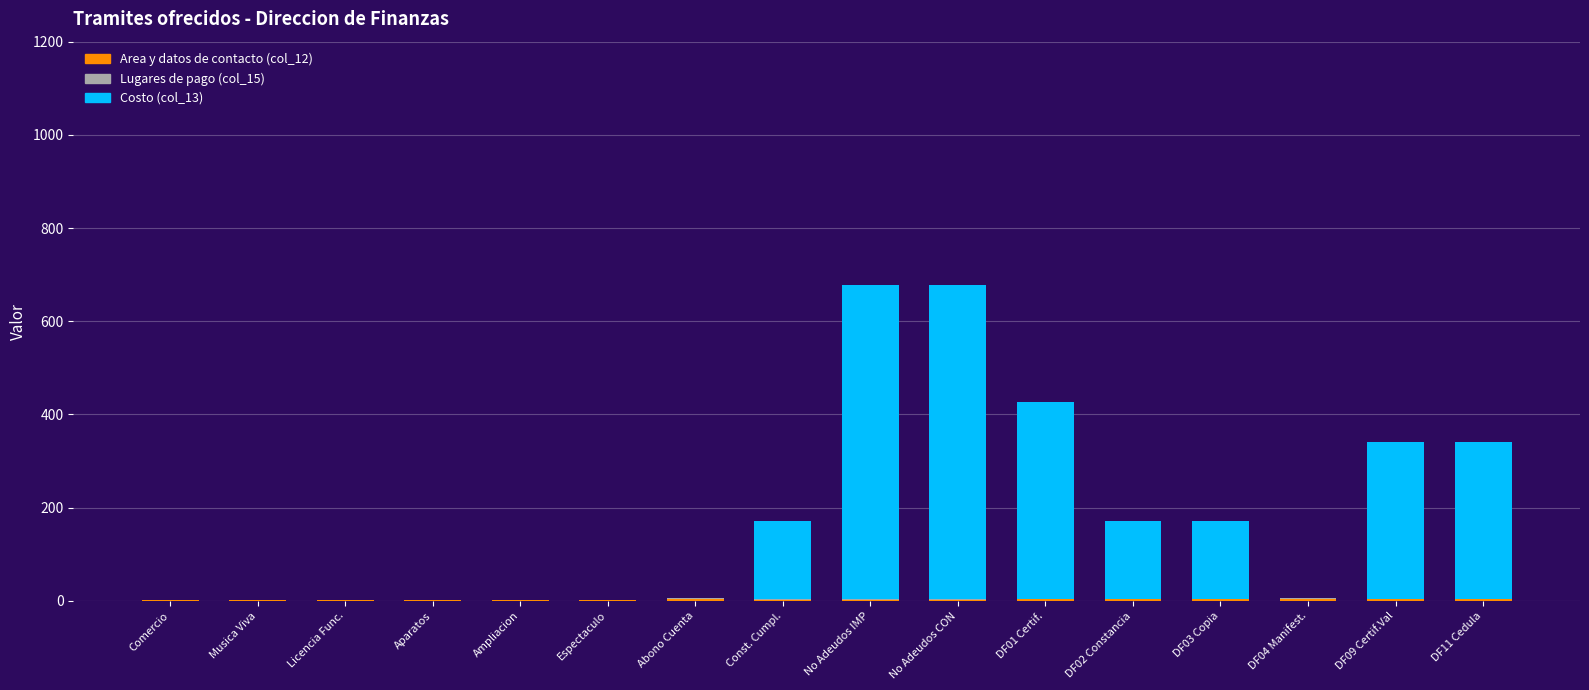

How many categories are shown in the chart?

16